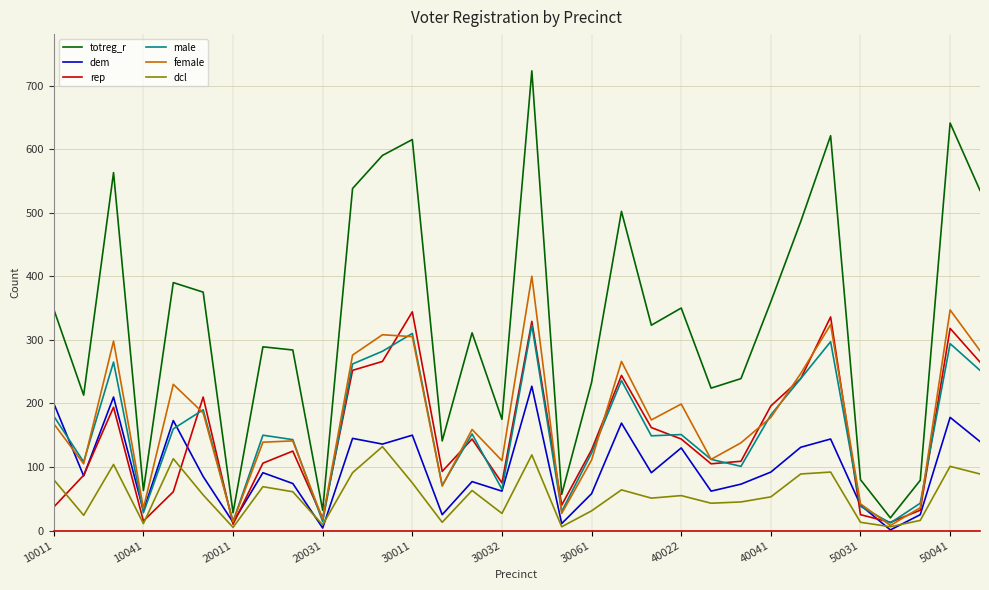

At how many categories does at least one series exceed 267?

19